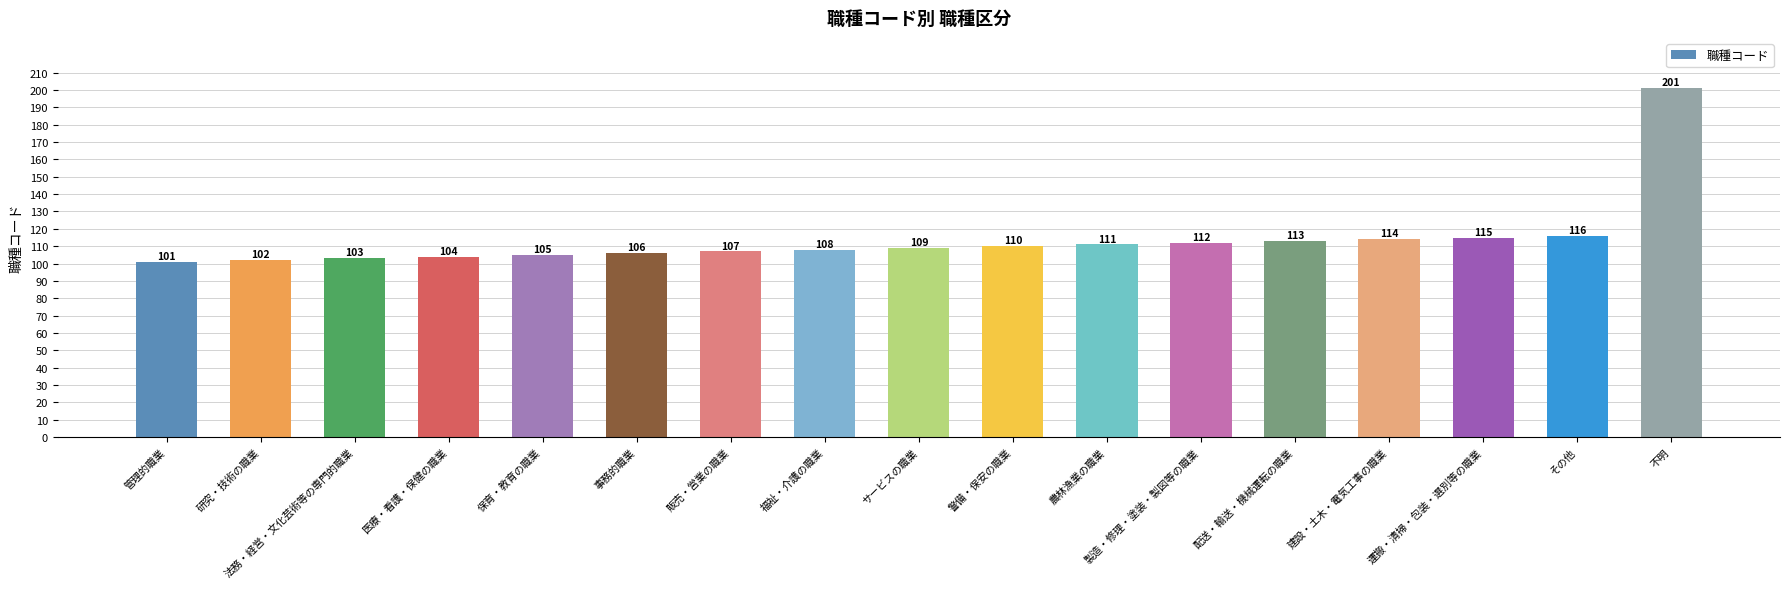

The chart shows a value of 41 at 事務的職業. True or false?

False